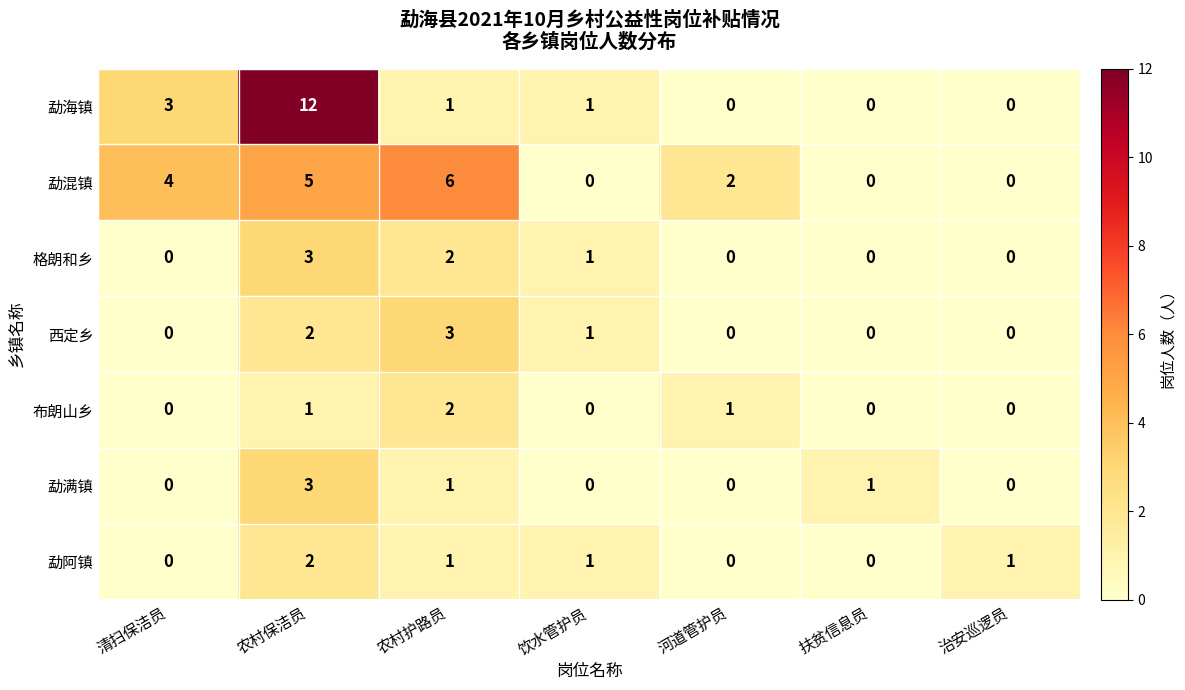

What is the difference between the highest and lowest values at 农村保洁员?

11